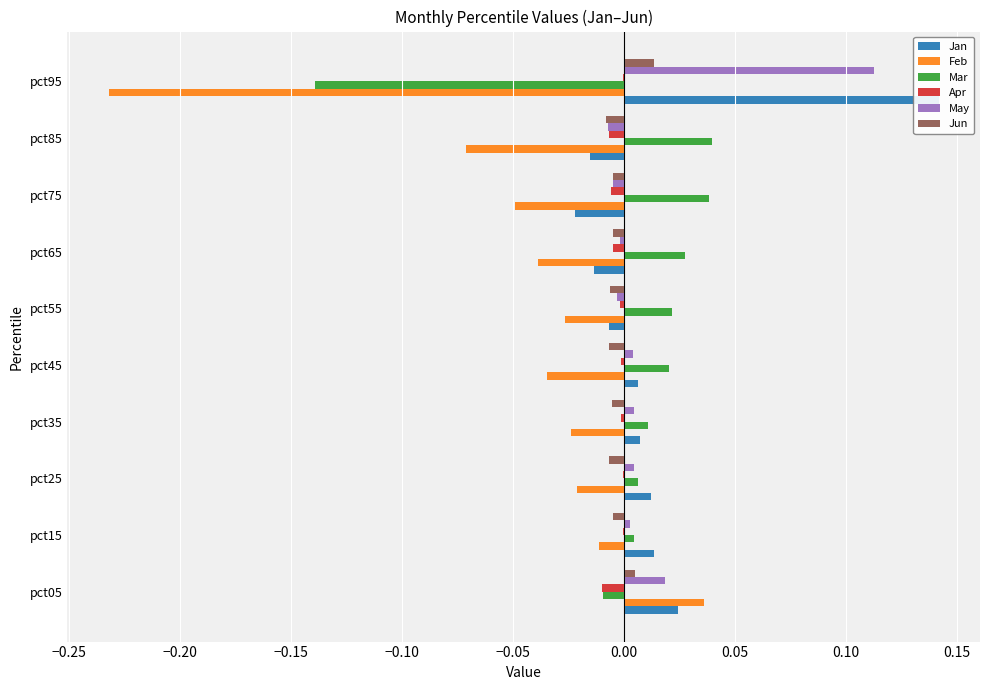

The value of May at pct35 is 0.0. True or false?

False